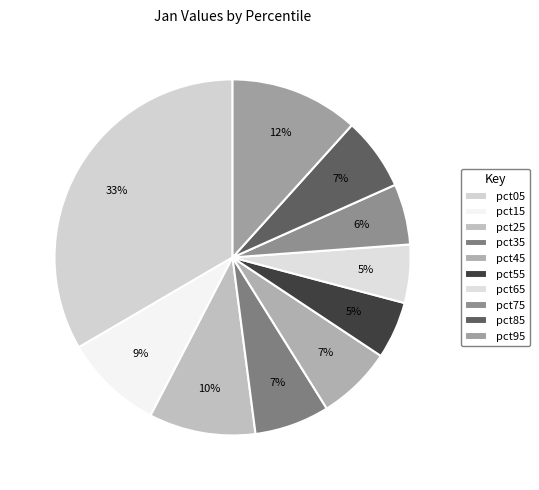

Is pct45 the majority of the pie?

No